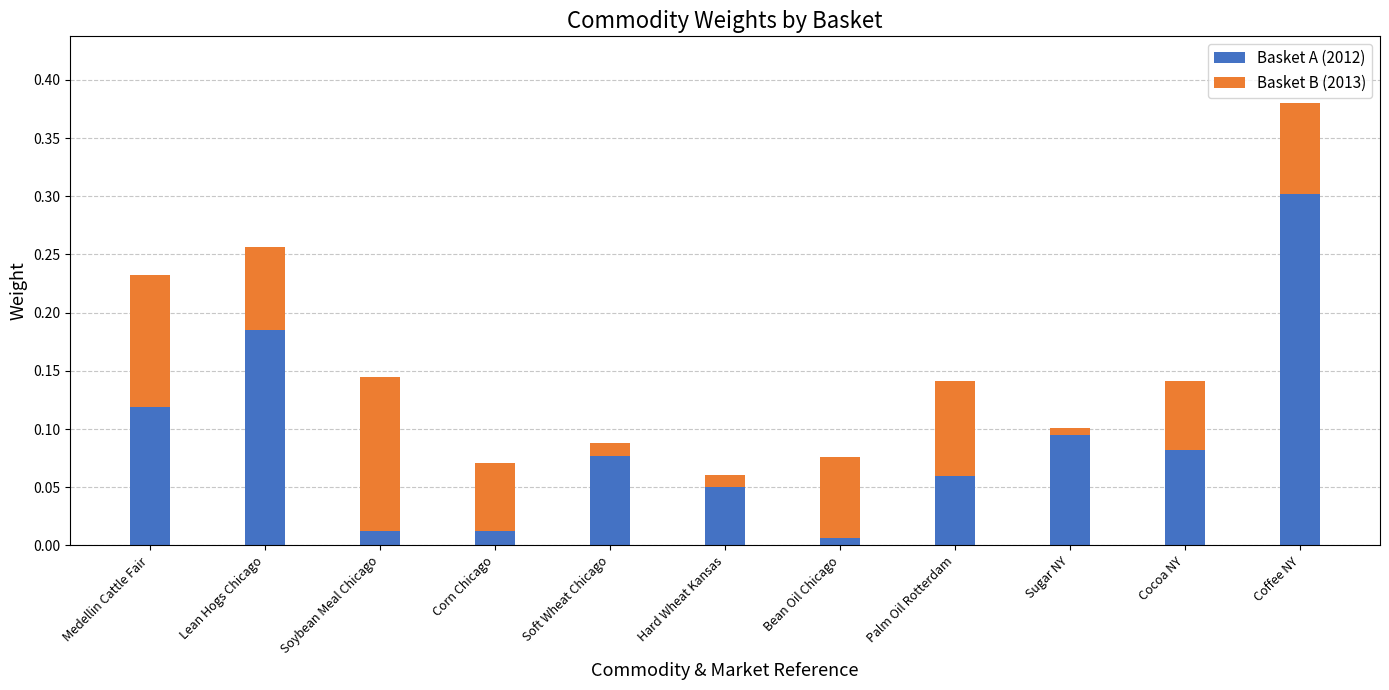

How many data points does each series have?

11